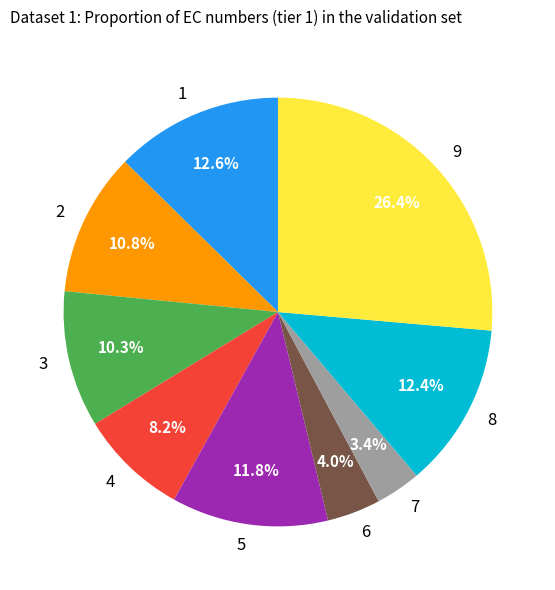

What is the largest slice in the pie chart?

9